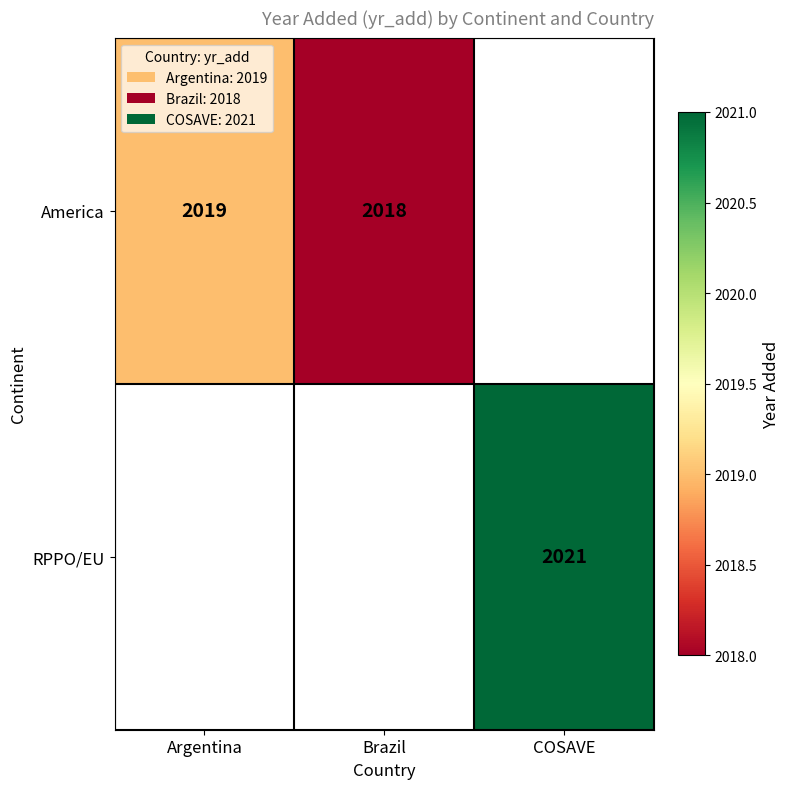

True or false: America has a value of 453 at Argentina.

False